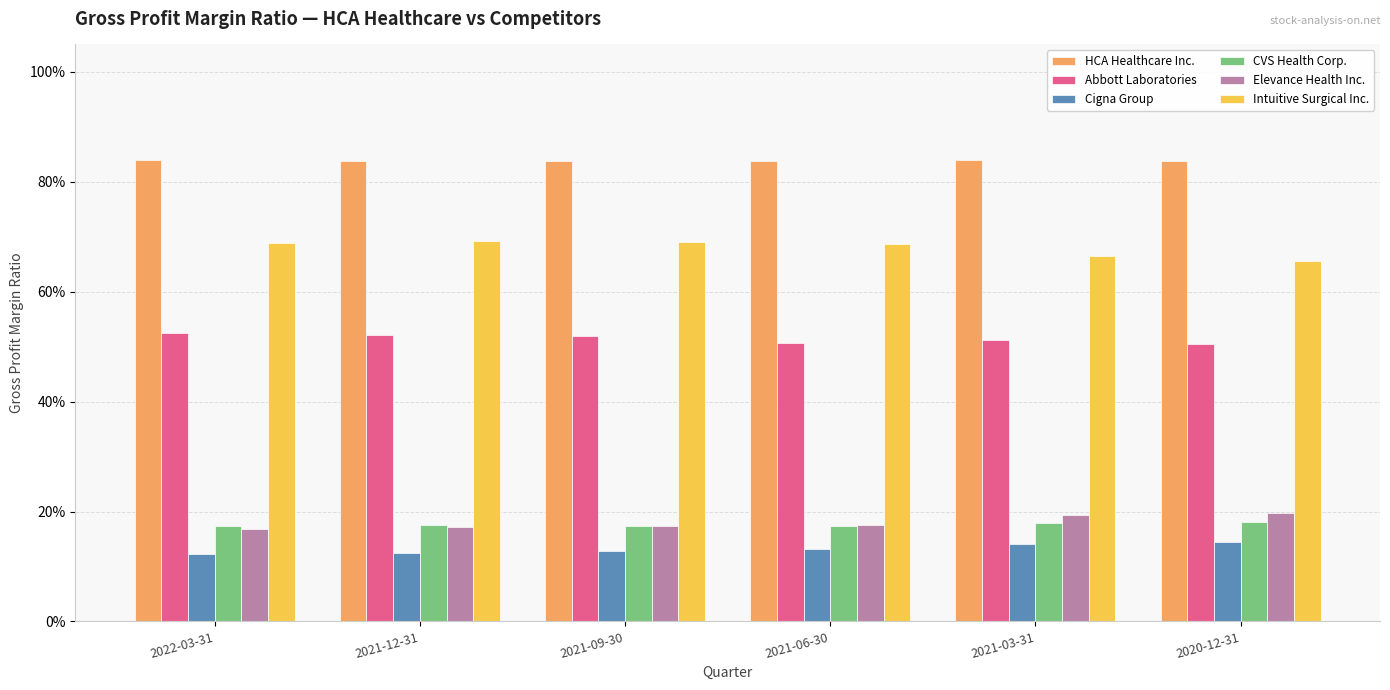

Are the bars horizontal?

No